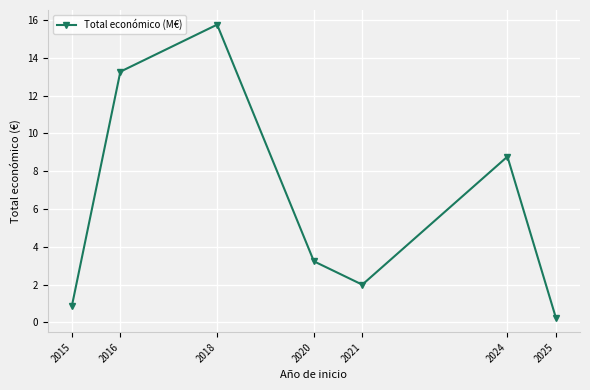

What is the sum of the values at 2024 and 2018?

24.5